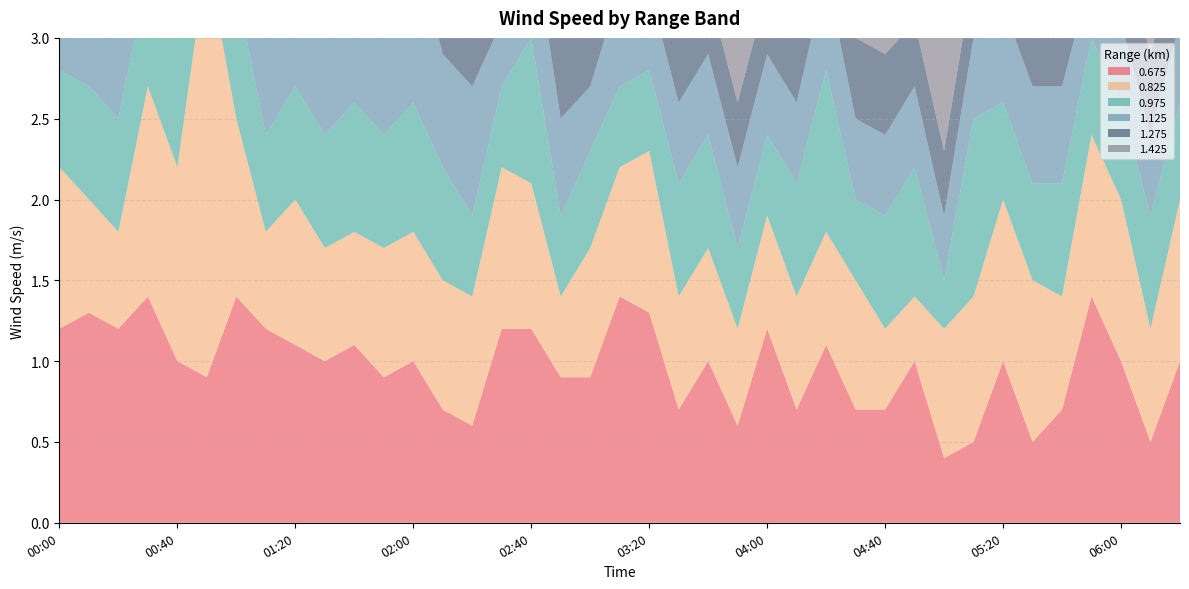

Reading left to right, what are all the values shown in this chart?

0.675: 00:00=1.2	00:10=1.3	00:20=1.2	00:30=1.4	00:40=1.0	00:50=0.9	01:00=1.4	01:10=1.2	01:20=1.1	01:30=1.0	01:40=1.1	01:50=0.9	02:00=1.0	02:10=0.7	02:20=0.6	02:30=1.2	02:40=1.2	02:50=0.9	03:00=0.9	03:10=1.4	03:20=1.3	03:30=0.7	03:40=1.0	03:50=0.6	04:00=1.2	04:10=0.7	04:20=1.1	04:30=0.7	04:40=0.7	04:50=1.0	05:00=0.4	05:10=0.5	05:20=1.0	05:30=0.5	05:40=0.7	05:50=1.4	06:00=1.0	06:10=0.5	06:20=1.0
0.825: 00:00=1.0	00:10=0.7	00:20=0.6	00:30=1.3	00:40=1.2	00:50=2.6	01:00=1.1	01:10=0.6	01:20=0.9	01:30=0.7	01:40=0.7	01:50=0.8	02:00=0.8	02:10=0.8	02:20=0.8	02:30=1.0	02:40=0.9	02:50=0.5	03:00=0.8	03:10=0.8	03:20=1.0	03:30=0.7	03:40=0.7	03:50=0.6	04:00=0.7	04:10=0.7	04:20=0.7	04:30=0.8	04:40=0.5	04:50=0.4	05:00=0.8	05:10=0.9	05:20=1.0	05:30=1.0	05:40=0.7	05:50=1.0	06:00=1.0	06:10=0.7	06:20=1.0
0.975: 00:00=0.6	00:10=0.7	00:20=0.7	00:30=0.7	00:40=1.2	00:50=0.6	01:00=0.8	01:10=0.6	01:20=0.7	01:30=0.7	01:40=0.8	01:50=0.7	02:00=0.8	02:10=0.7	02:20=0.5	02:30=0.5	02:40=0.9	02:50=0.5	03:00=0.6	03:10=0.5	03:20=0.5	03:30=0.7	03:40=0.7	03:50=0.5	04:00=0.5	04:10=0.7	04:20=1.0	04:30=0.5	04:40=0.7	04:50=0.8	05:00=0.3	05:10=1.1	05:20=0.6	05:30=0.6	05:40=0.7	05:50=0.6	06:00=0.6	06:10=0.7	06:20=0.6
1.125: 00:00=0.6	00:10=0.6	00:20=0.9	00:30=0.8	00:40=0.7	00:50=0.6	01:00=0.8	01:10=0.6	01:20=0.6	01:30=0.9	01:40=0.9	01:50=0.7	02:00=1.0	02:10=0.7	02:20=0.8	02:30=0.4	02:40=0.7	02:50=0.6	03:00=0.4	03:10=0.6	03:20=0.5	03:30=0.5	03:40=0.5	03:50=0.5	04:00=0.5	04:10=0.5	04:20=0.6	04:30=0.5	04:40=0.5	04:50=0.5	05:00=0.4	05:10=0.5	05:20=0.6	05:30=0.6	05:40=0.6	05:50=0.4	06:00=0.5	06:10=0.5	06:20=0.5
1.275: 00:00=0.4	00:10=0.6	00:20=0.6	00:30=1.4	00:40=1.2	00:50=0.7	01:00=0.8	01:10=0.7	01:20=0.5	01:30=0.7	01:40=0.6	01:50=0.6	02:00=0.7	02:10=0.5	02:20=0.7	02:30=0.8	02:40=0.7	02:50=0.8	03:00=0.5	03:10=0.4	03:20=0.3	03:30=0.4	03:40=0.4	03:50=0.4	04:00=0.4	04:10=0.4	04:20=0.5	04:30=0.5	04:40=0.5	04:50=0.4	05:00=0.4	05:10=0.4	05:20=0.4	05:30=0.5	05:40=0.4	05:50=0.5	06:00=0.5	06:10=0.5	06:20=0.5
1.425: 00:00=0.6	00:10=0.5	00:20=0.5	00:30=0.8	00:40=0.6	00:50=0.5	01:00=0.9	01:10=0.5	01:20=0.5	01:30=0.5	01:40=1.3	01:50=1.0	02:00=0.6	02:10=0.6	02:20=0.4	02:30=0.5	02:40=0.4	02:50=0.6	03:00=0.5	03:10=0.9	03:20=0.4	03:30=0.9	03:40=0.5	03:50=0.4	04:00=0.4	04:10=0.4	04:20=0.4	04:30=0.8	04:40=0.5	04:50=0.4	05:00=0.8	05:10=0.6	05:20=0.5	05:30=0.5	05:40=0.8	05:50=0.5	06:00=0.5	06:10=0.5	06:20=0.5